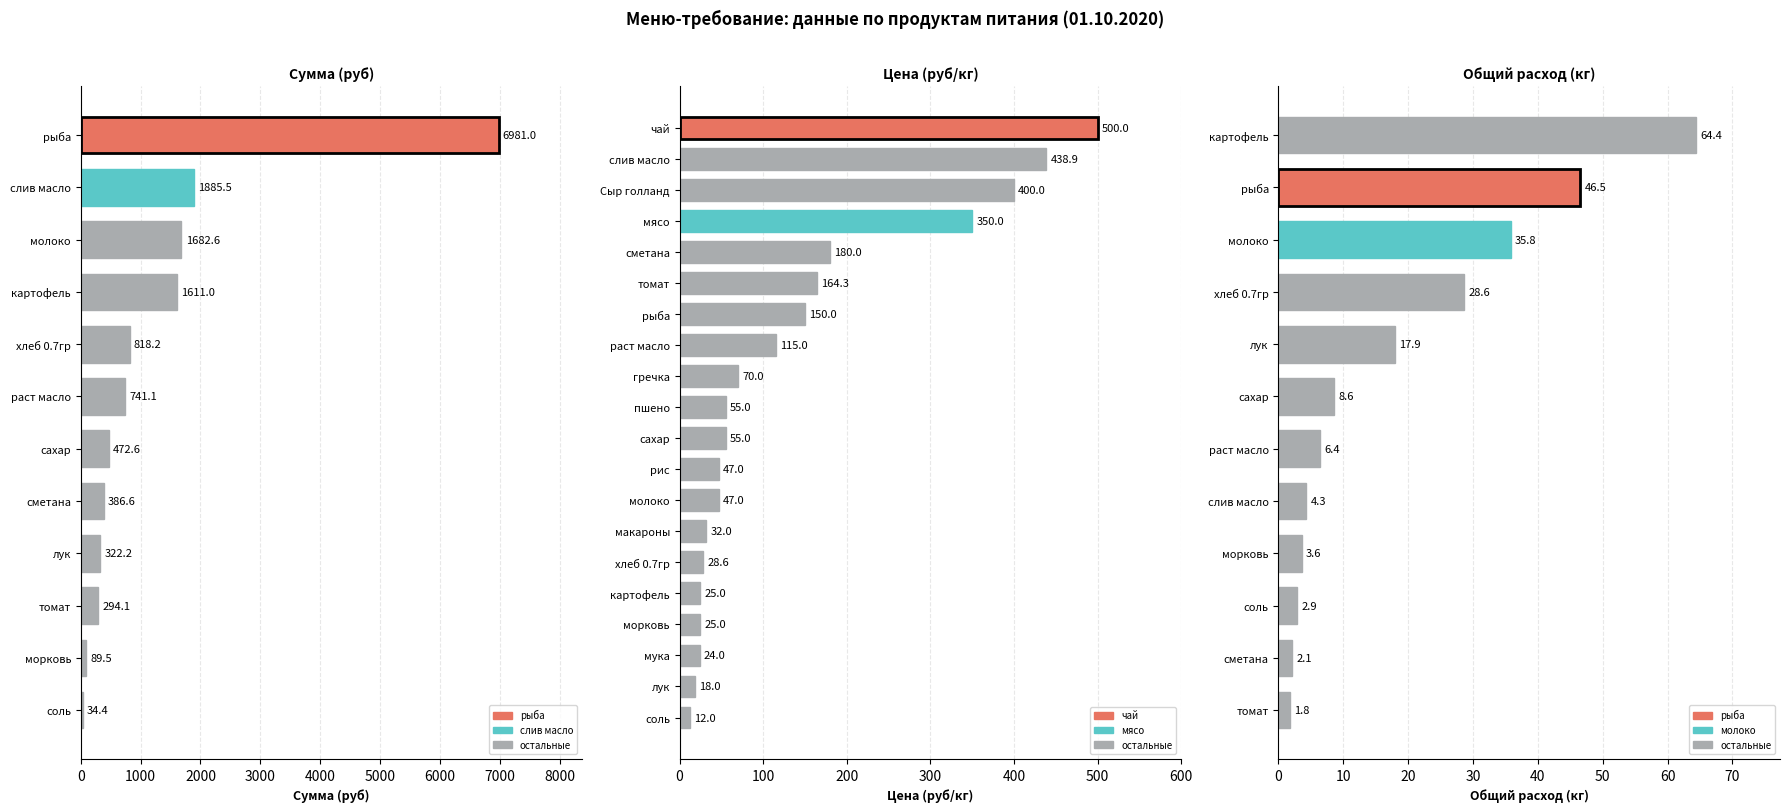

How many distinct data groups are displayed?

3